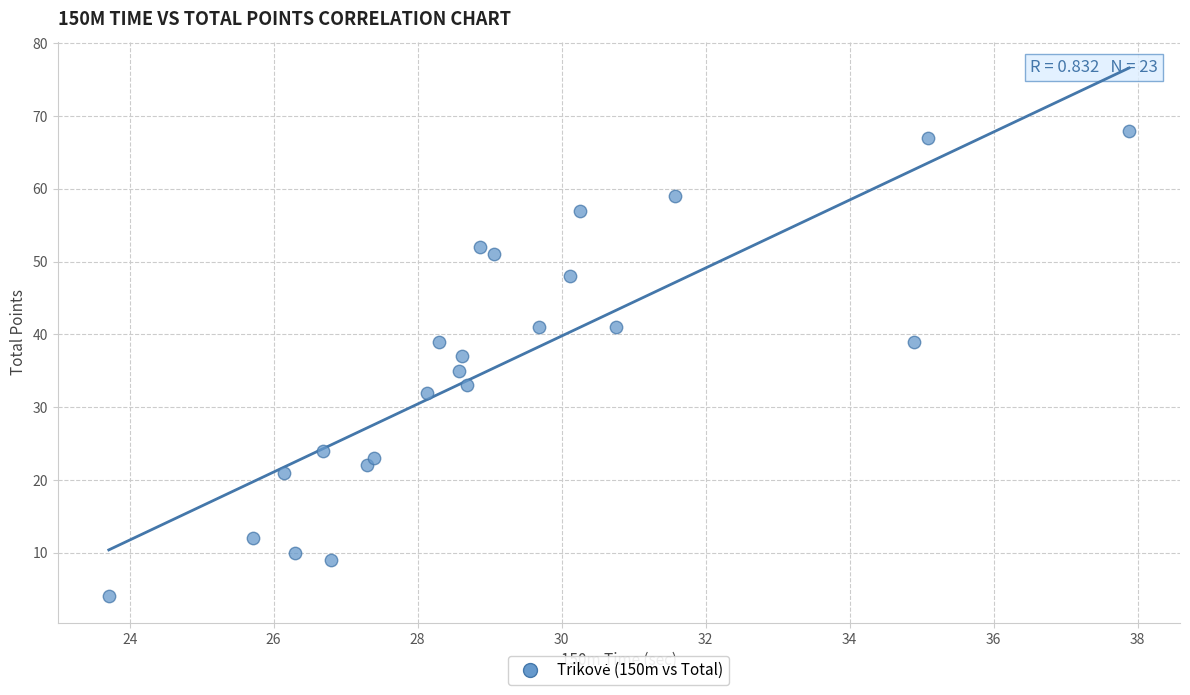

What is the range of Y values (max minus min)?

64